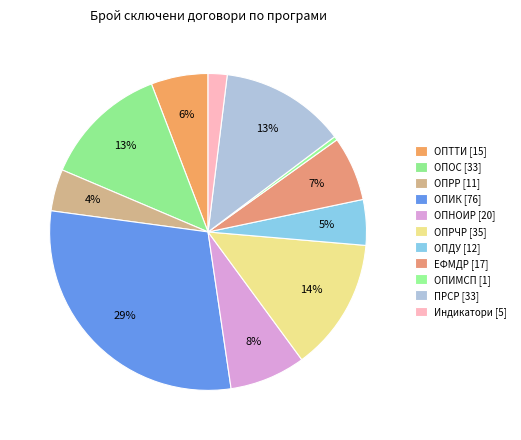

How many segments does this pie chart have?

11